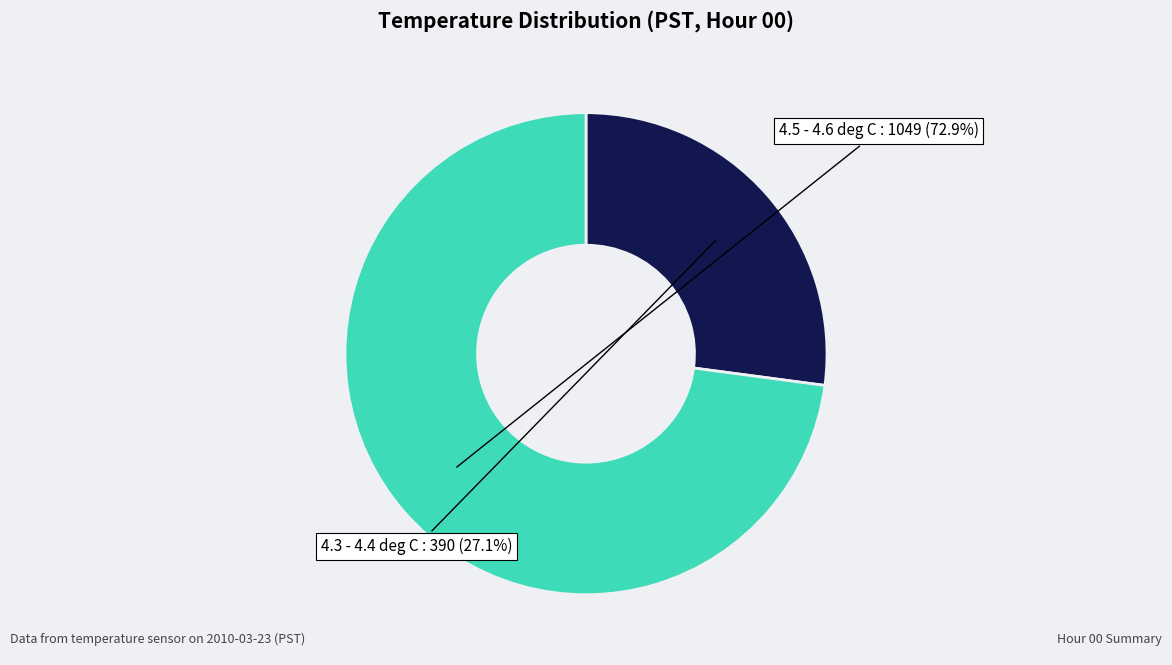

How many segments does this pie chart have?

2